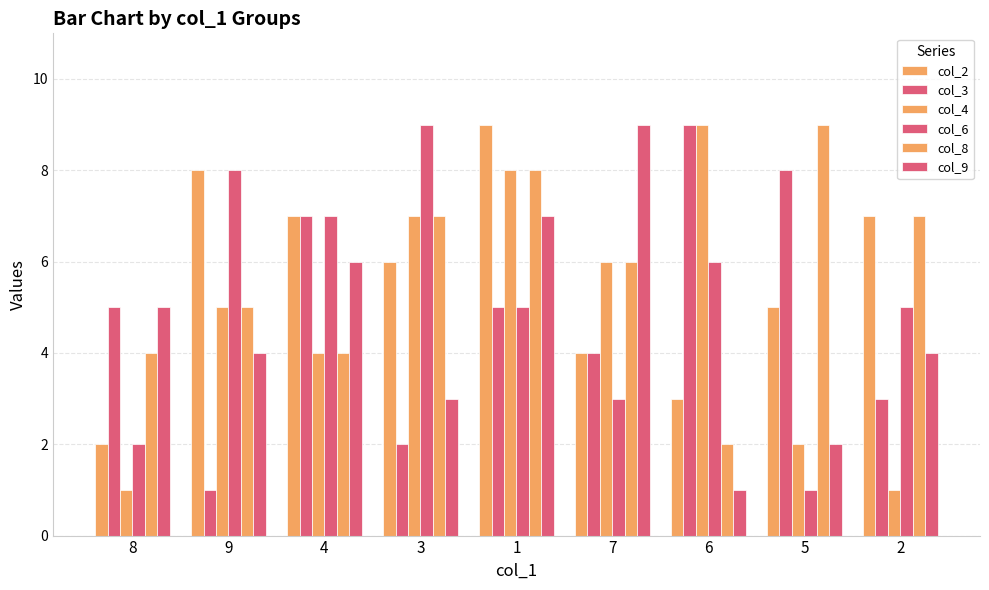

How many data points does each series have?

9